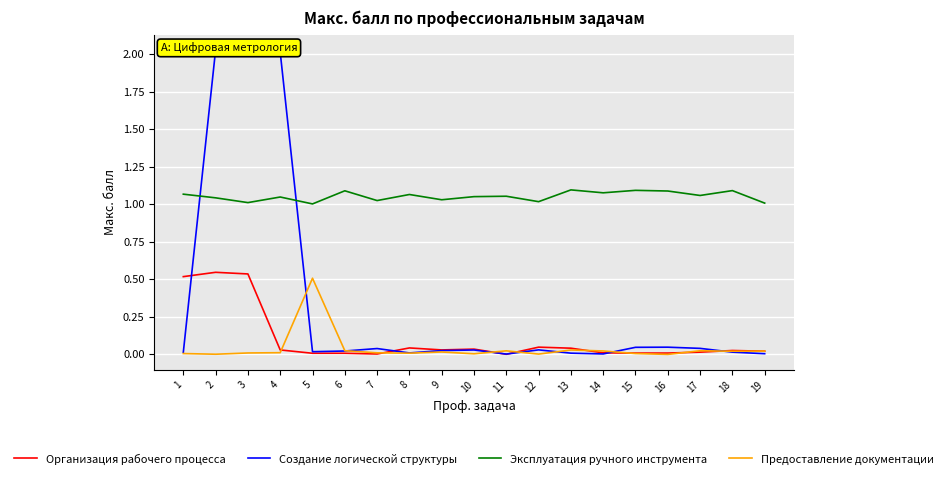

What is the average value of the Эксплуатация ручного инструмента series?

1.1